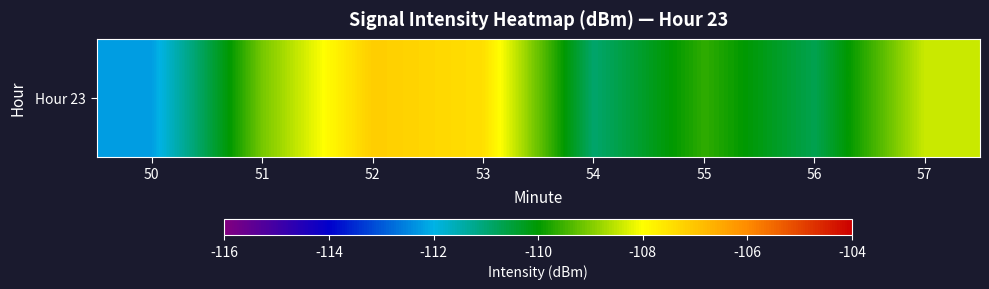

How many data points are above -109?

3